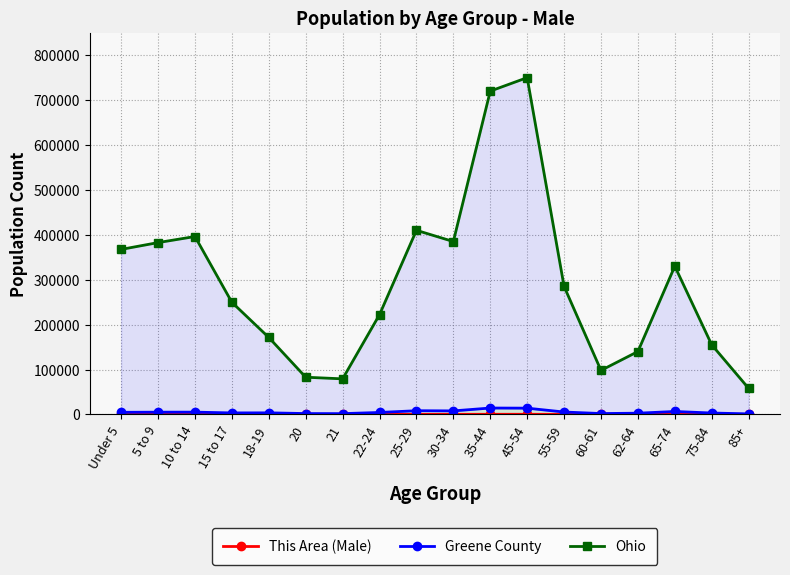

Which has a higher value, 10 to 14 or 75-84?

10 to 14